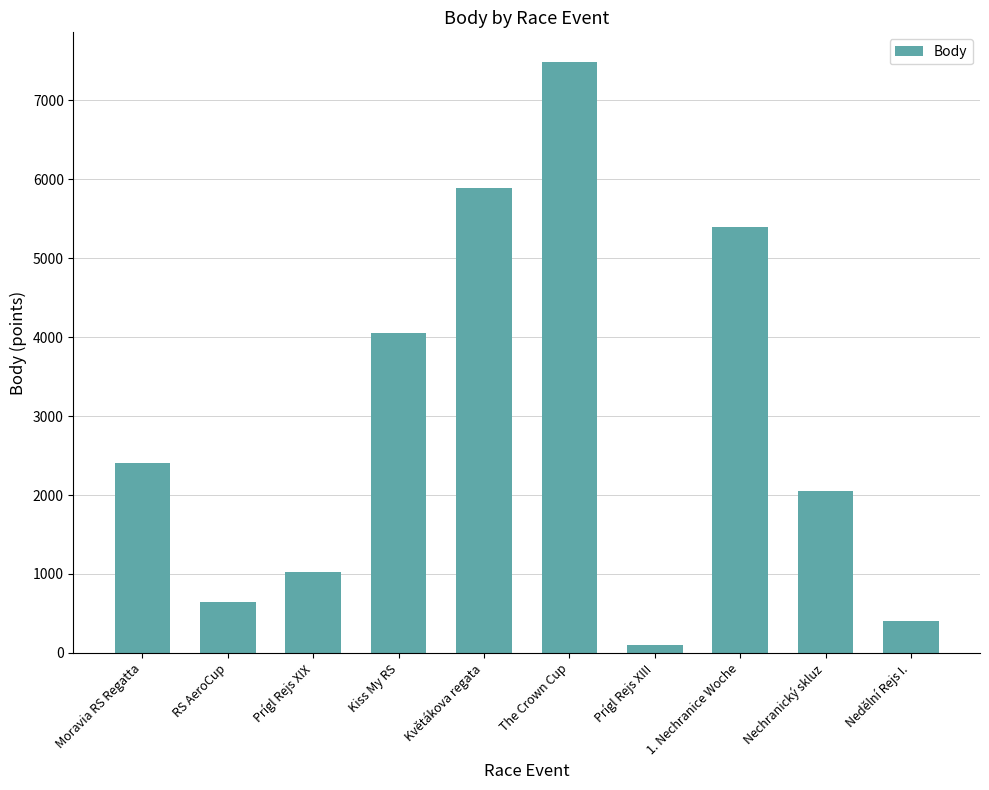

What position from the left is RS AeroCup?

2